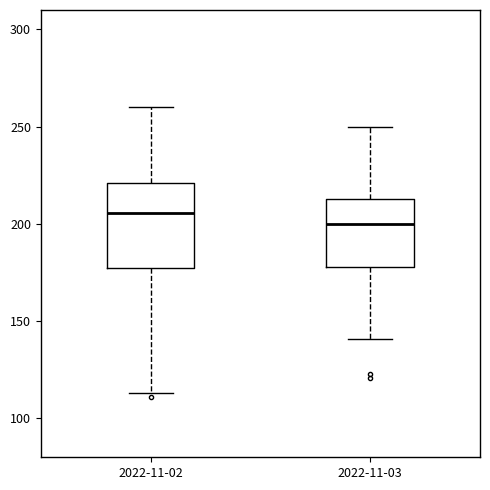

Comparing the boxes themselves (not the whiskers), which one is the tallest?

2022-11-02